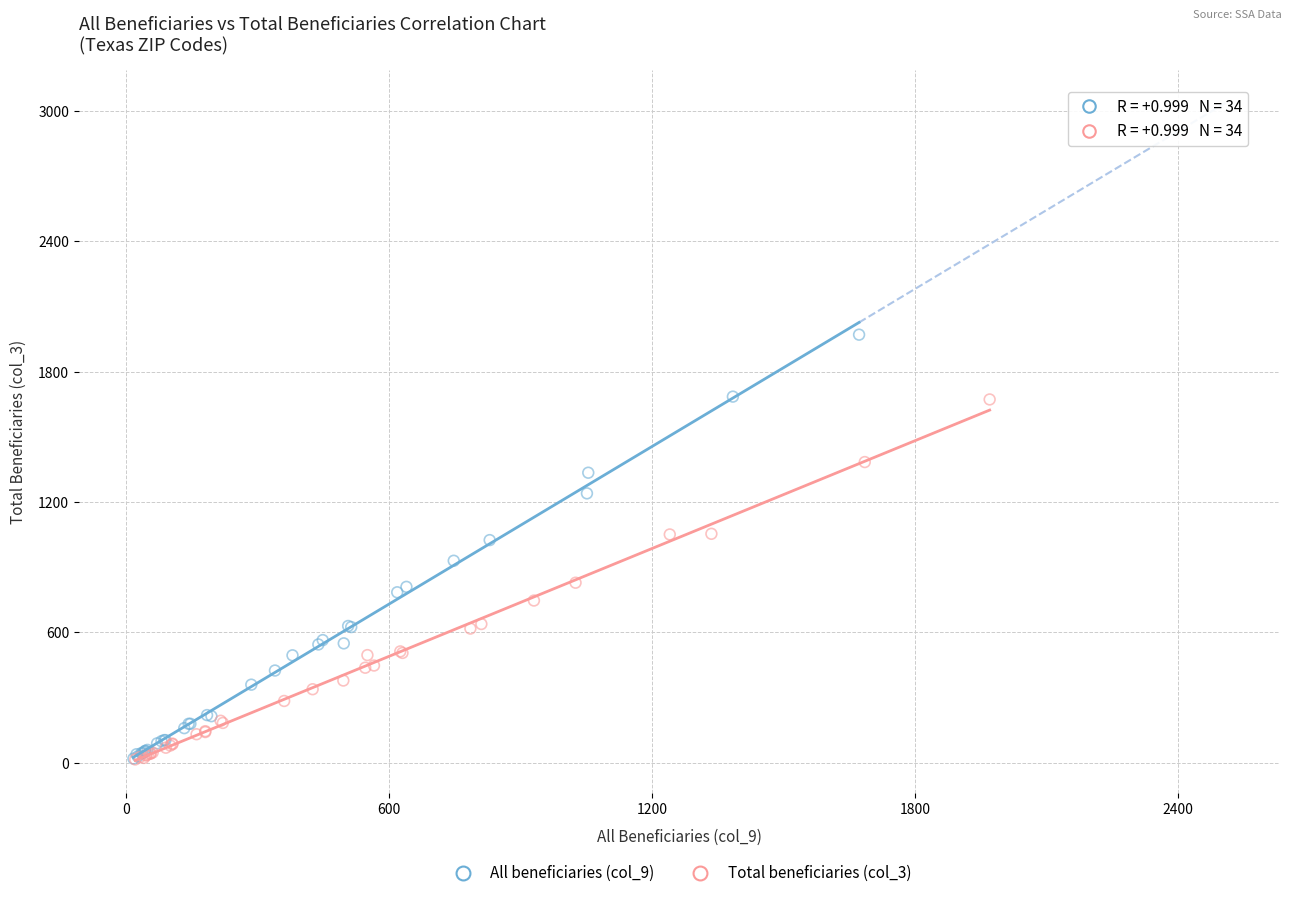

What are all the series names shown in the legend?

All beneficiaries (col_9), Total beneficiaries (col_3)